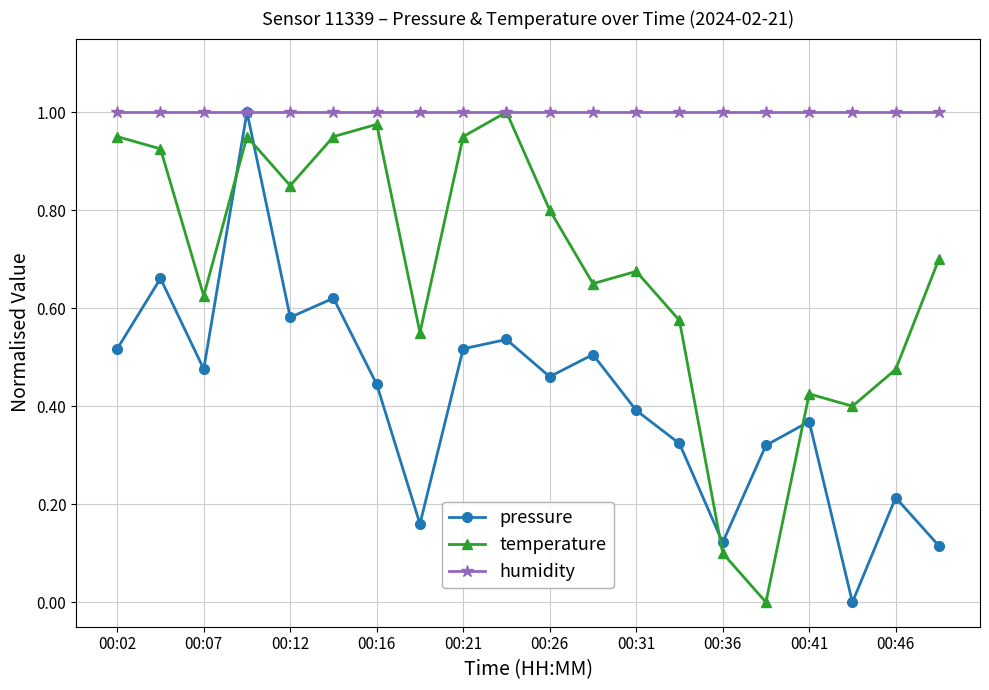

How many interior local valleys does the temperature series have?

6